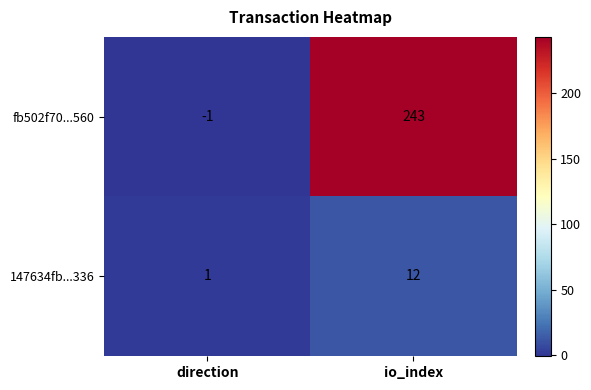

True or false: fb502f70...560 has a value of 243 at io_index.

True